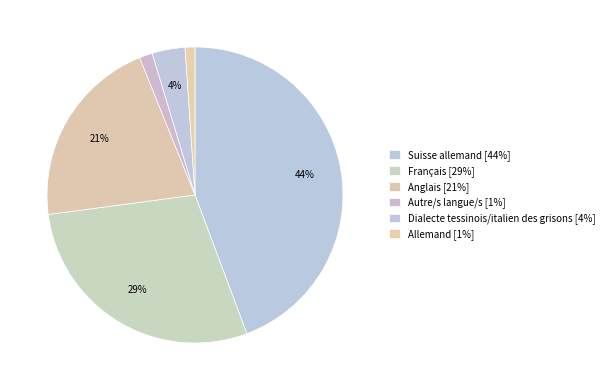

To the nearest percent, what is the combined percentage of Allemand and Dialecte tessinois/italien des grisons?

5%